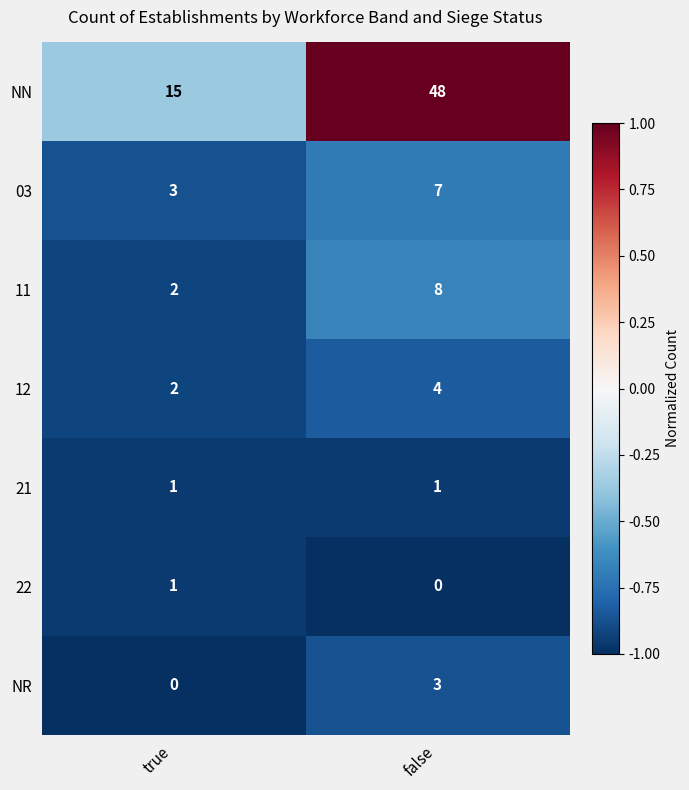

Which category has the lowest value in the NN series?

true